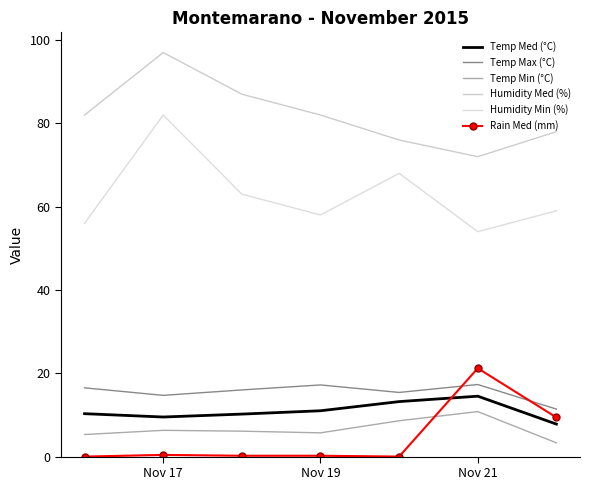

Which series has the widest spread of values?

Humidity Min (%)